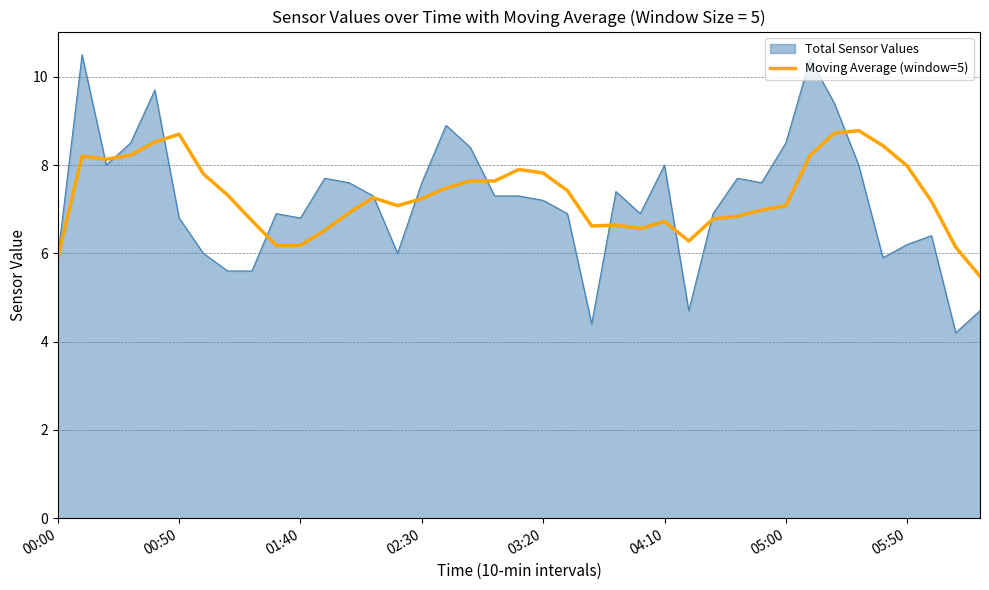

List the series in order of their peak value, lowest first.

Moving Average (window=5), Total Sensor Values